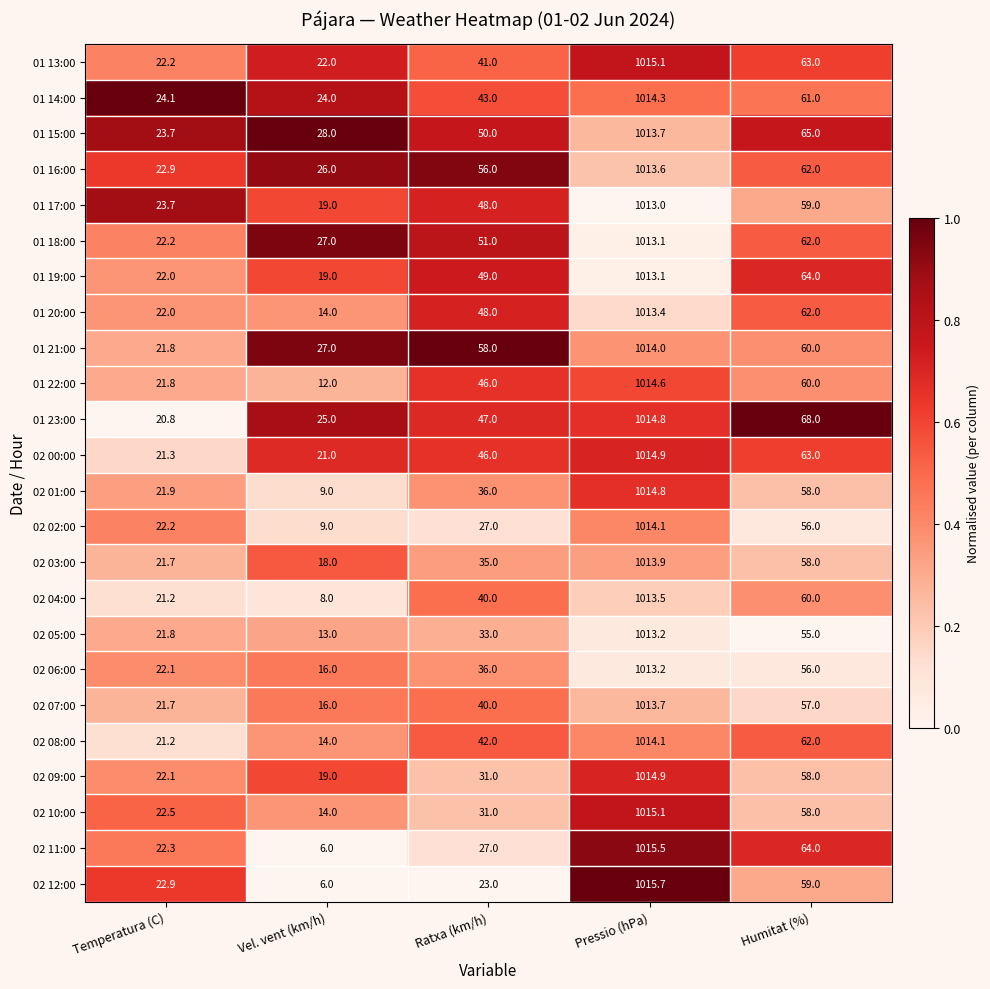

What is the difference between the 01 15:00 values at Humitat (%) and Pressio (hPa)?

948.7